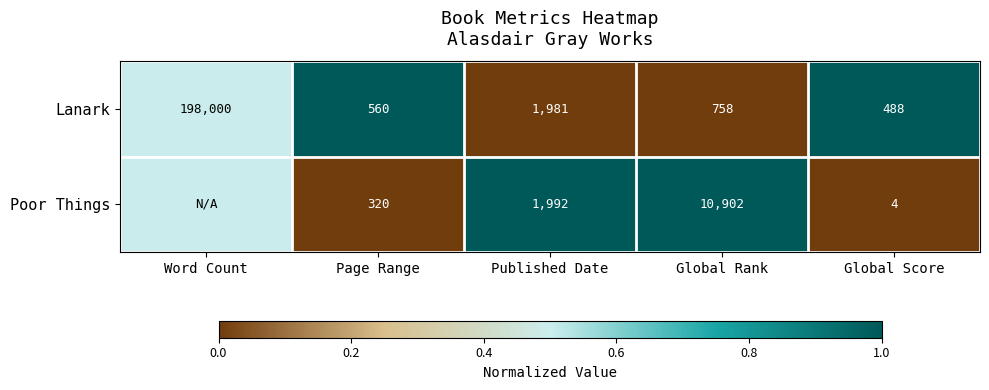

Is the value of Lanark at Page Range greater than the value of Poor Things at Global Score?

Yes